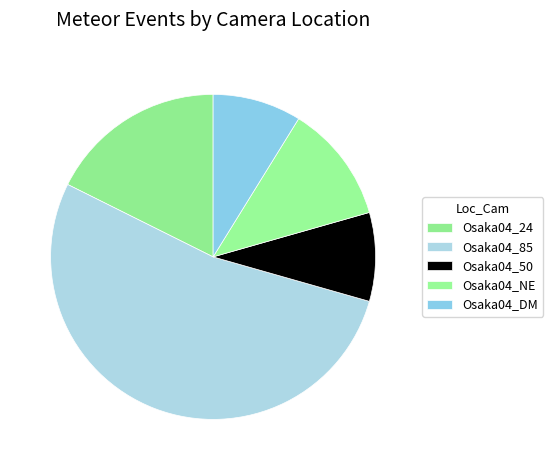

Which slice is the smallest?

Osaka04_50